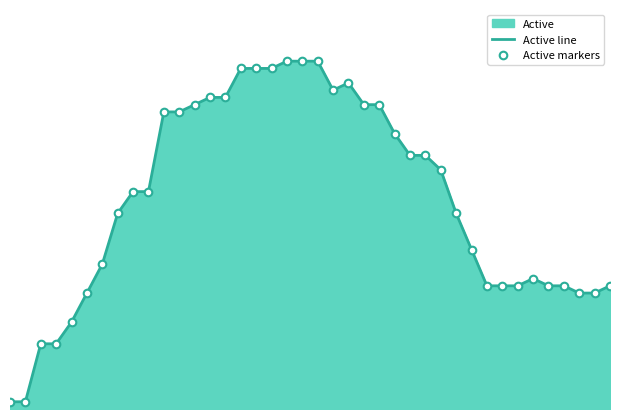

Is the value of Active markers at 15 greater than the value of Active line at 32?

Yes